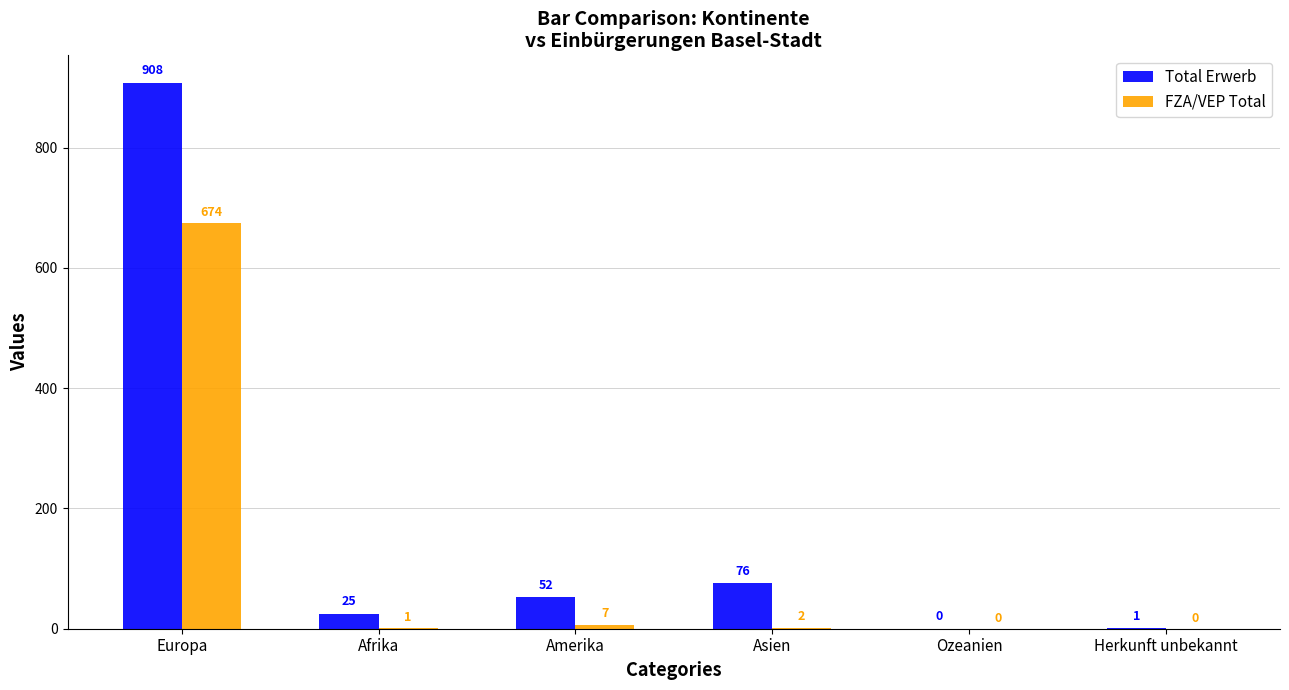

Which category has the highest value in the Total Erwerb series?

Europa